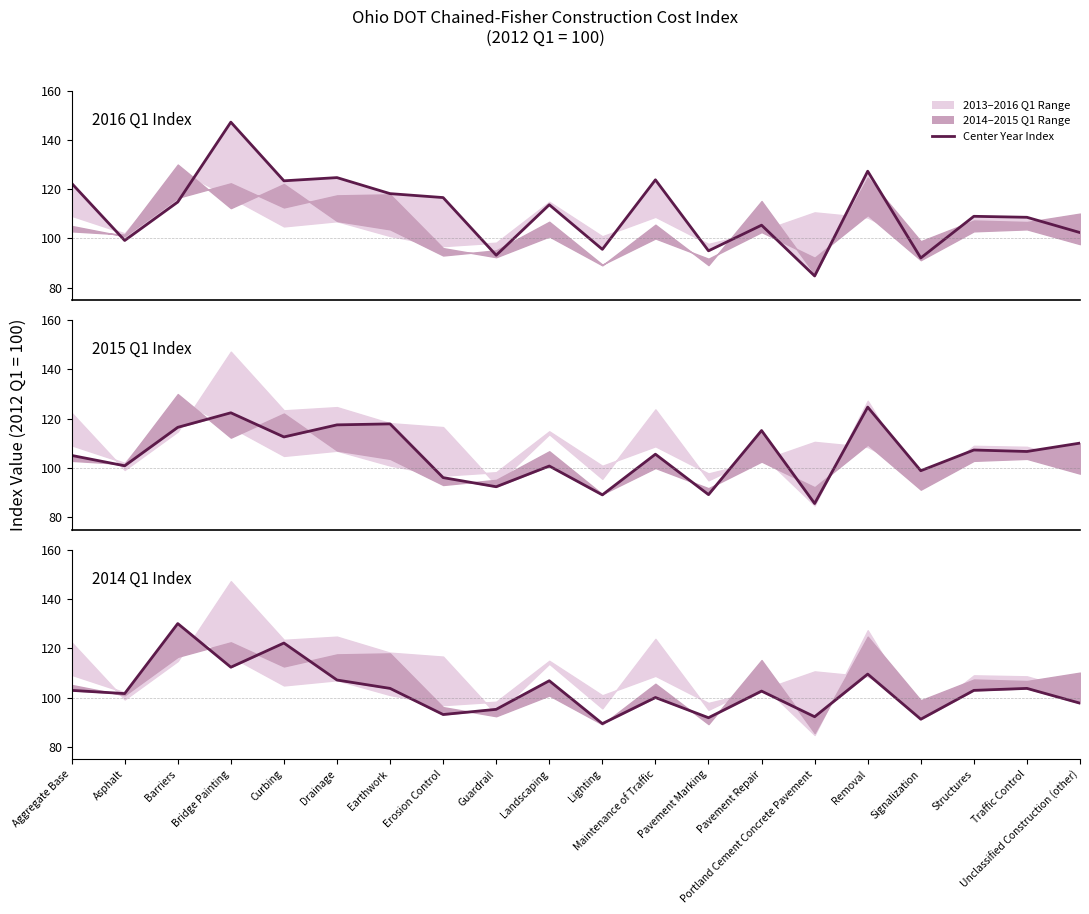

What is the sum of all 2015 Q1 values?

2114.6